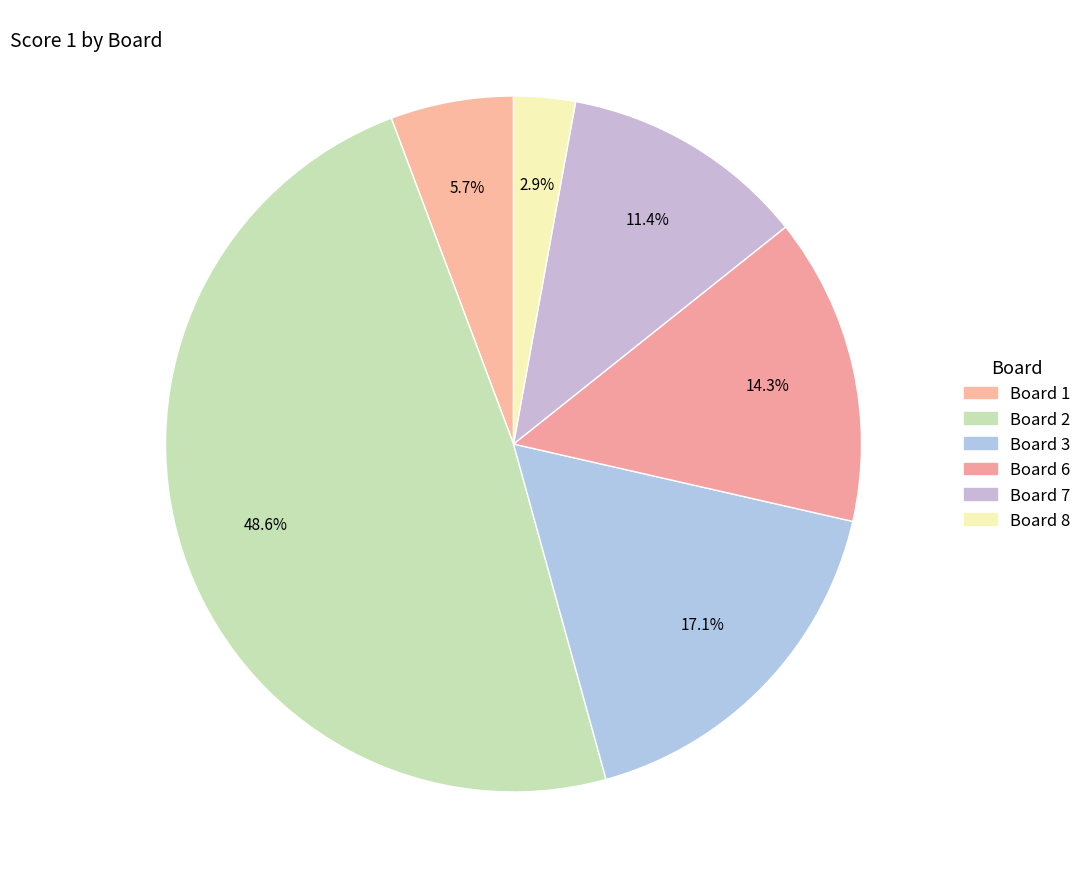

How many segments does this pie chart have?

6